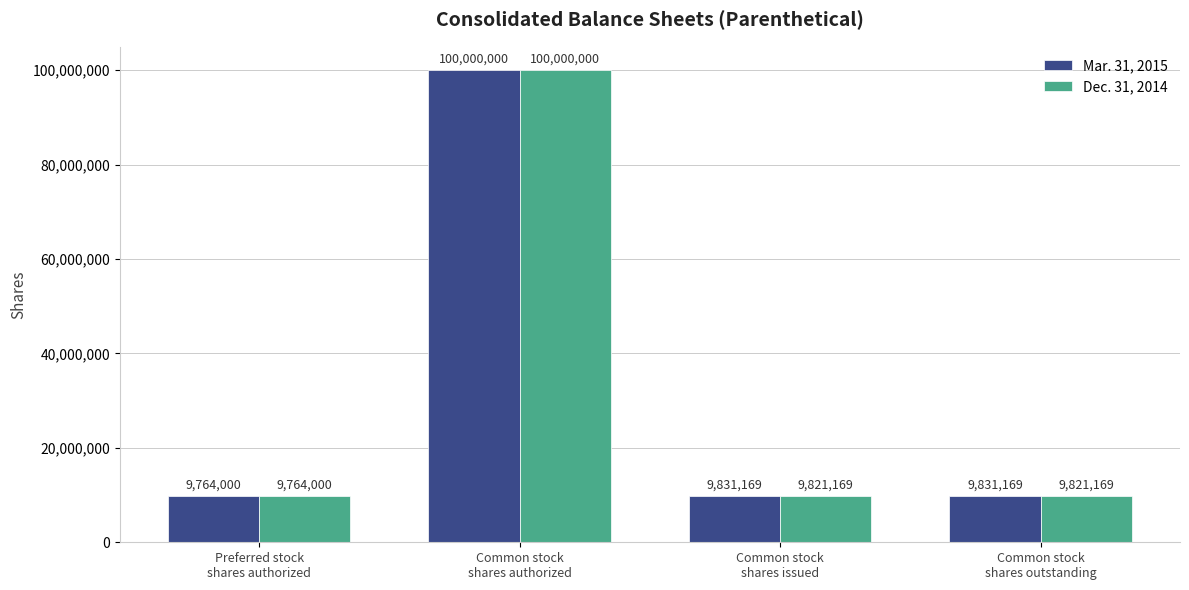

What is the value of the Mar. 31, 2015 bar at the 4th from the left?

9831169